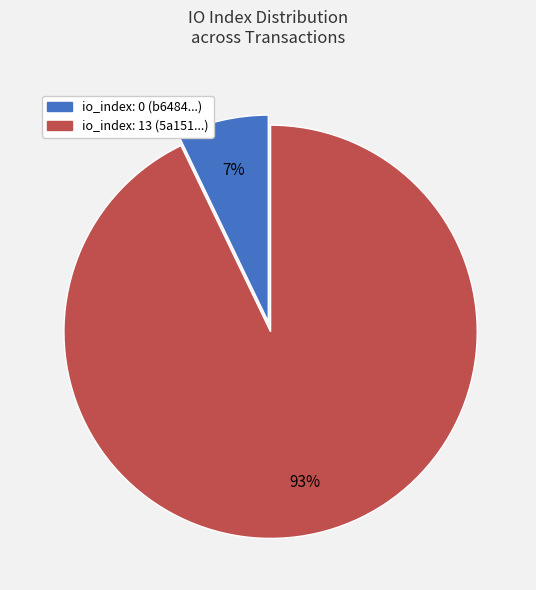

Is there a majority slice in this chart?

Yes